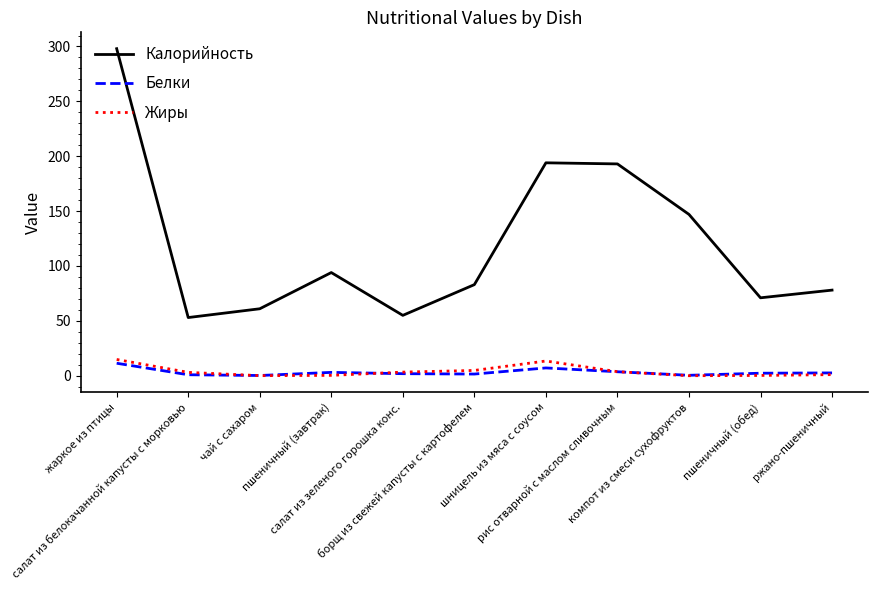

True or false: Жиры and Белки intersect in this chart.

True